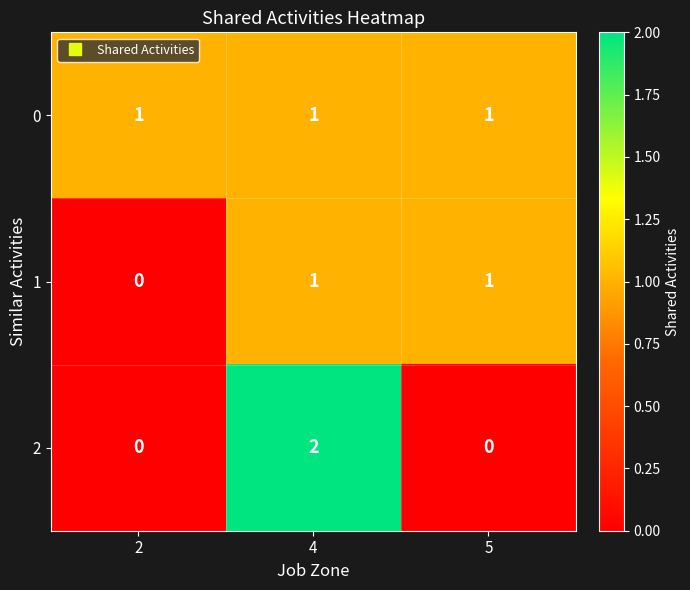

How many distinct data groups are displayed?

3